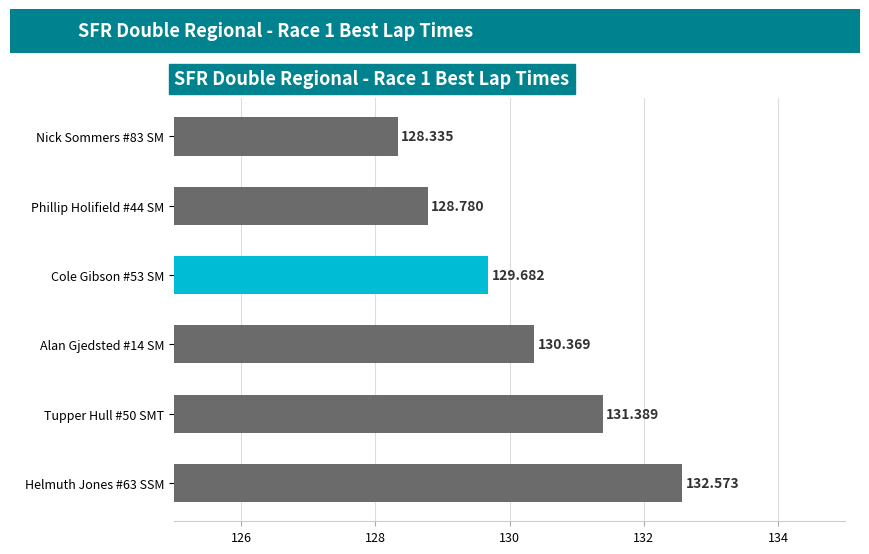

Count the number of categories in the chart.

6